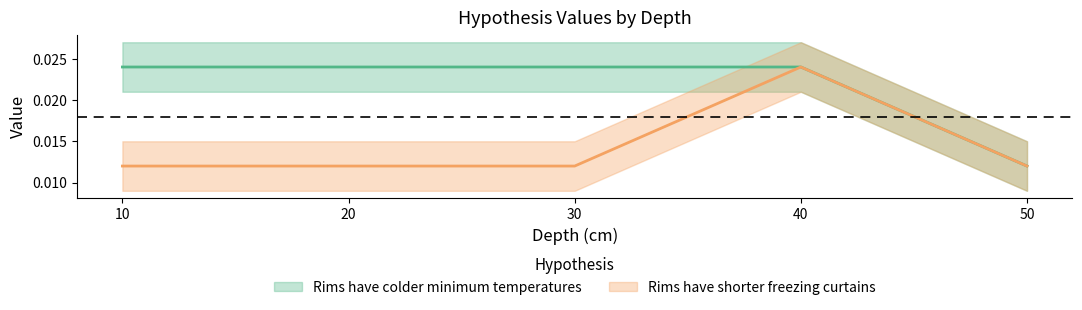

True or false: Rims have colder minimum temperatures has more than 1 interior local peaks.

False